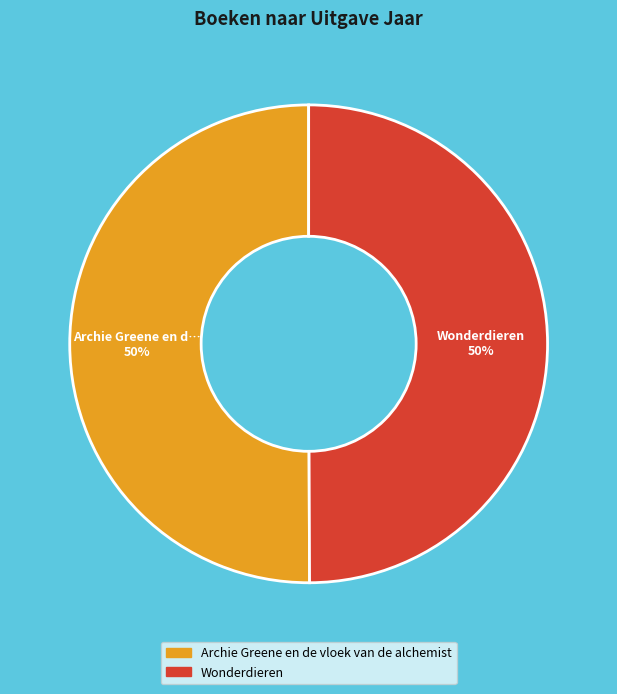

Do Archie Greene en de vloek van de alchemist and Wonderdieren together represent more than half of the pie?

Yes